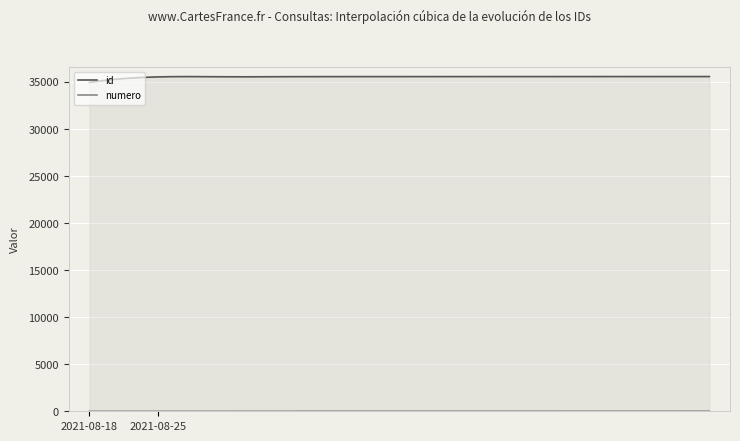

List the series in order of their overall mean, lowest first.

numero, id